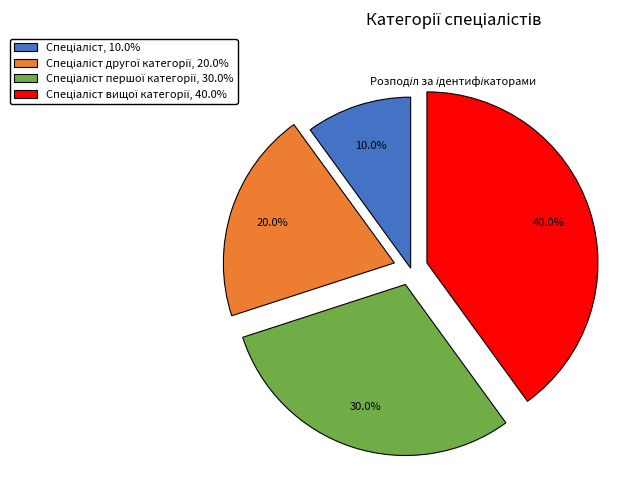

Does any single category account for the majority?

No